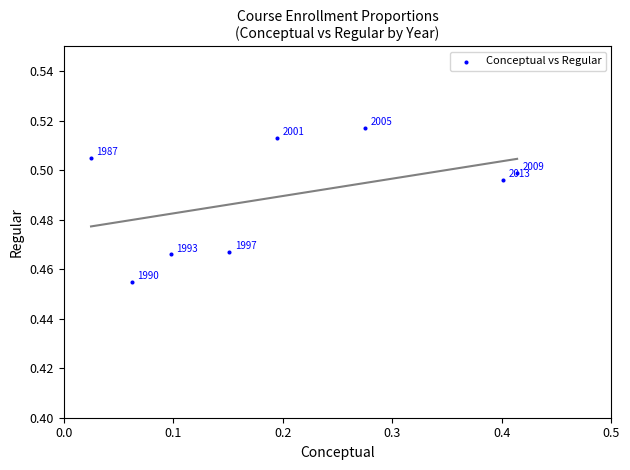

What is the range of X values (max minus min)?

0.4